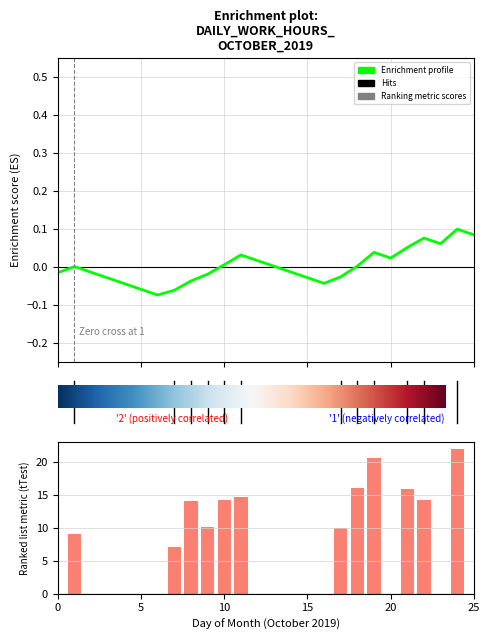

What is the sum of the values at 0 and 21?

15.9